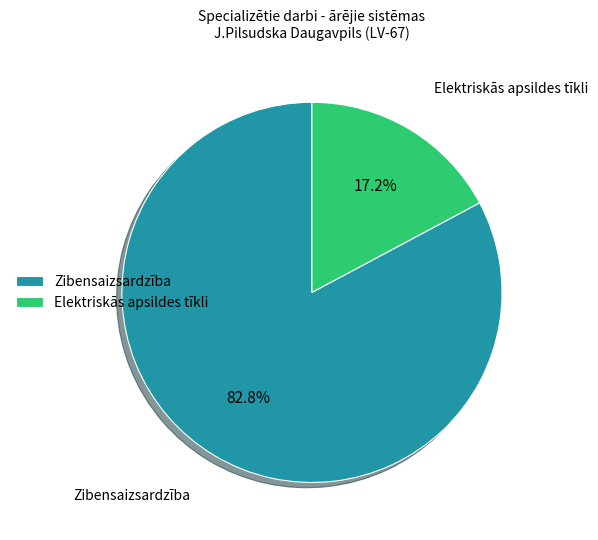

Which slice is the smallest?

Elektriskās apsildes tīkli